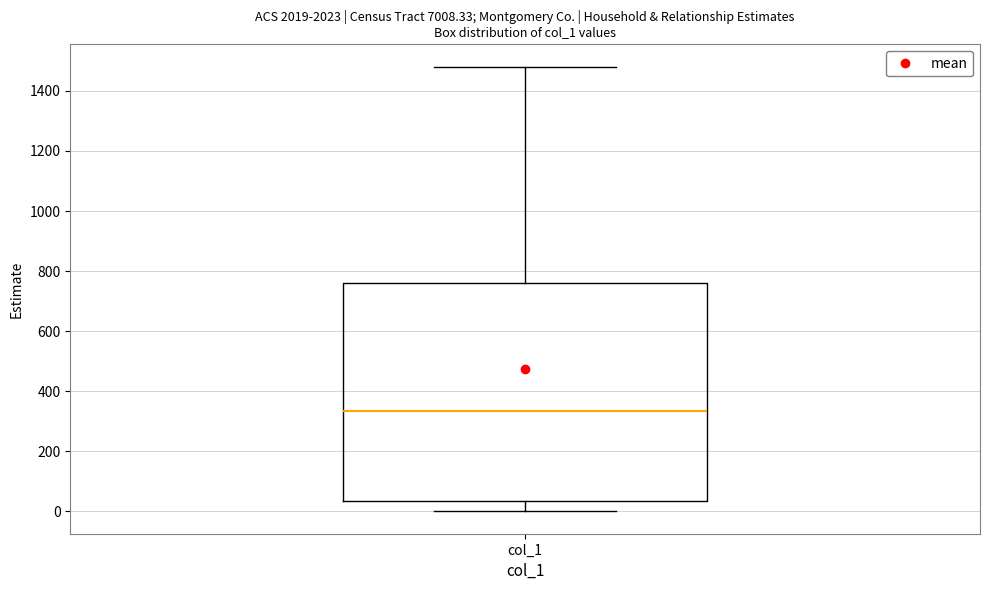

Where does the median line of the box for col_1 sit on the y-axis? The values are not printed on the chart, so give them approximately, as read against the axis.

340